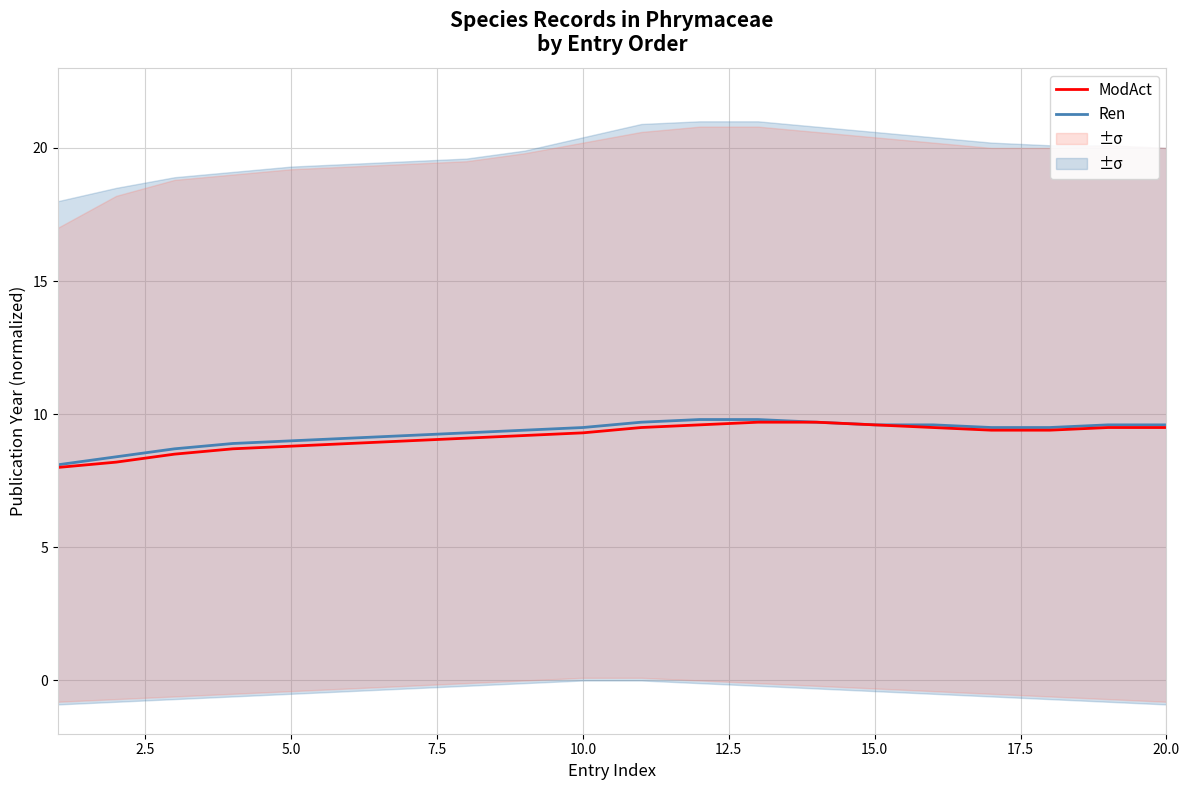

What is the minimum value for Ren?

8.1